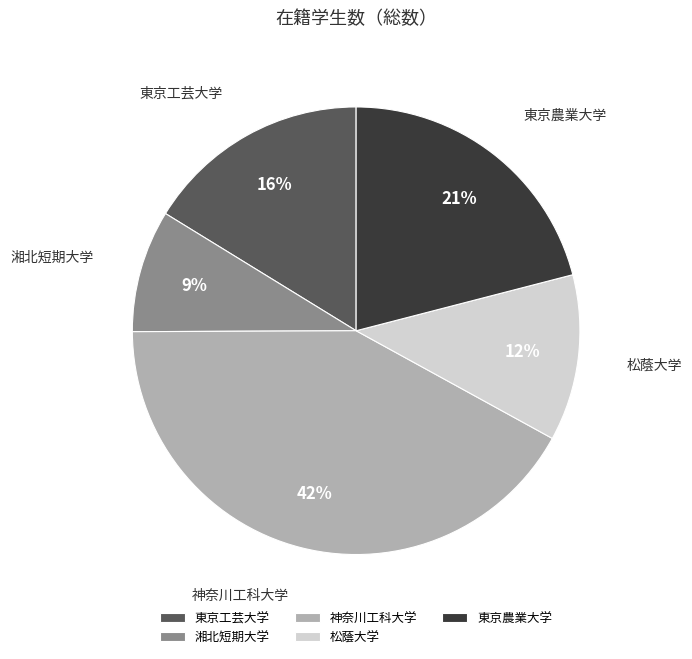

To the nearest percent, what is the difference between the largest and smallest slice percentages?

33%